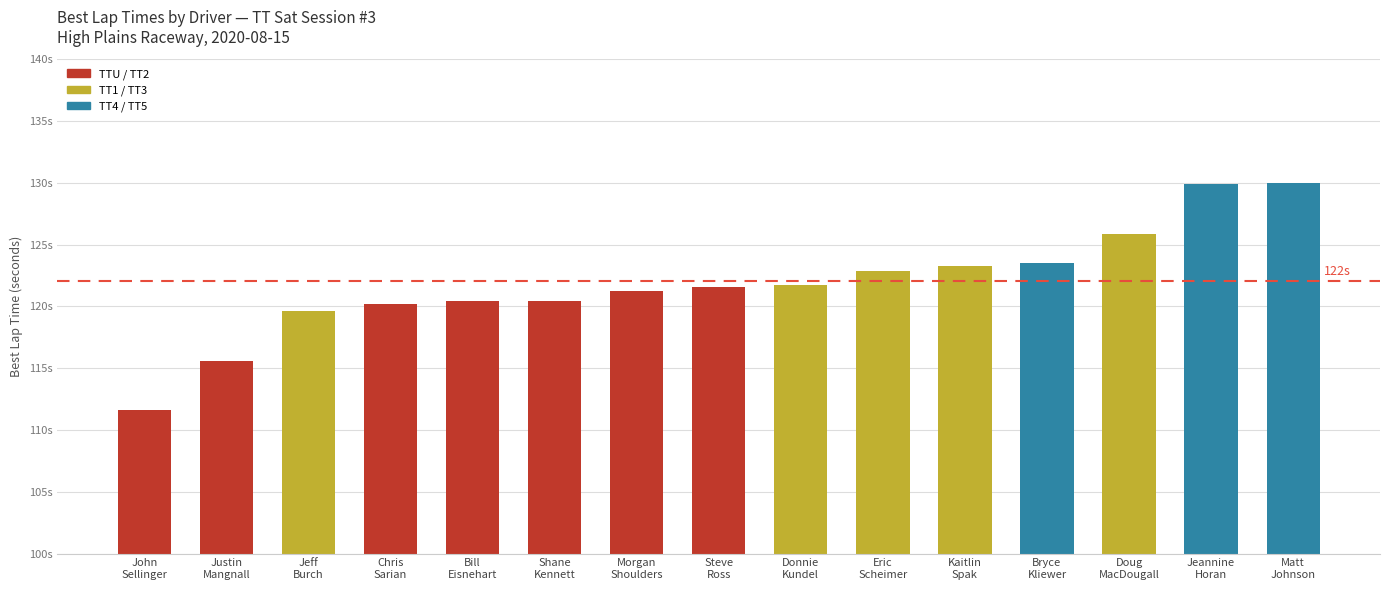

Does the chart contain any negative values?

No